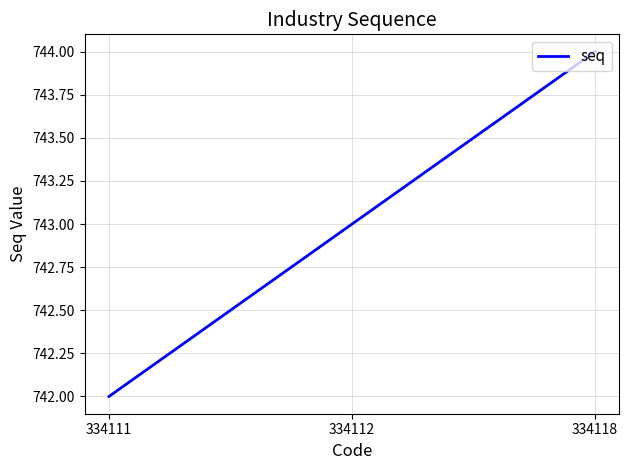

What is the ratio of the value at 334112 to the value at 334111?

1.0